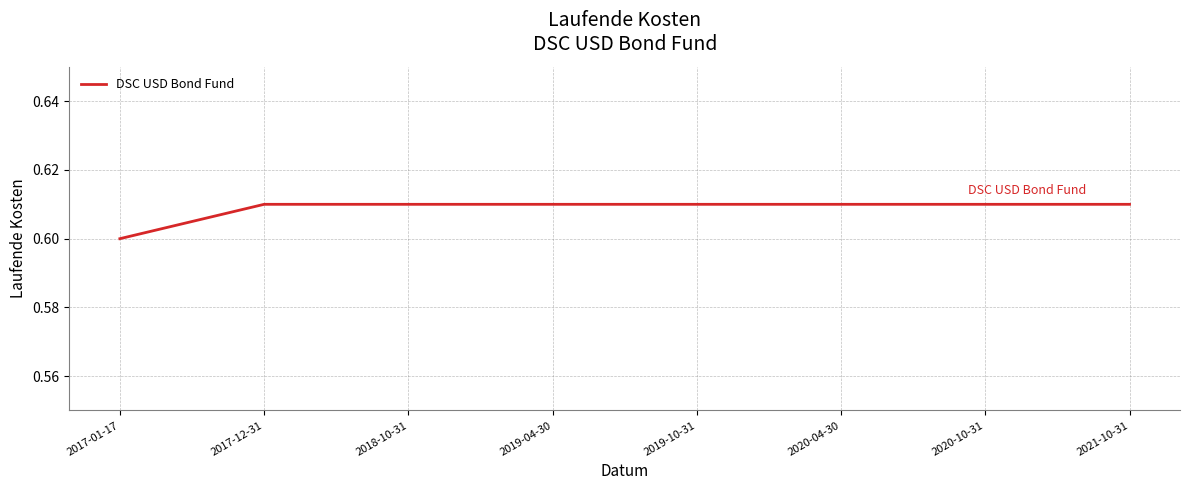

Which has a higher value, 2019-04-30 or 2017-01-17?

2019-04-30